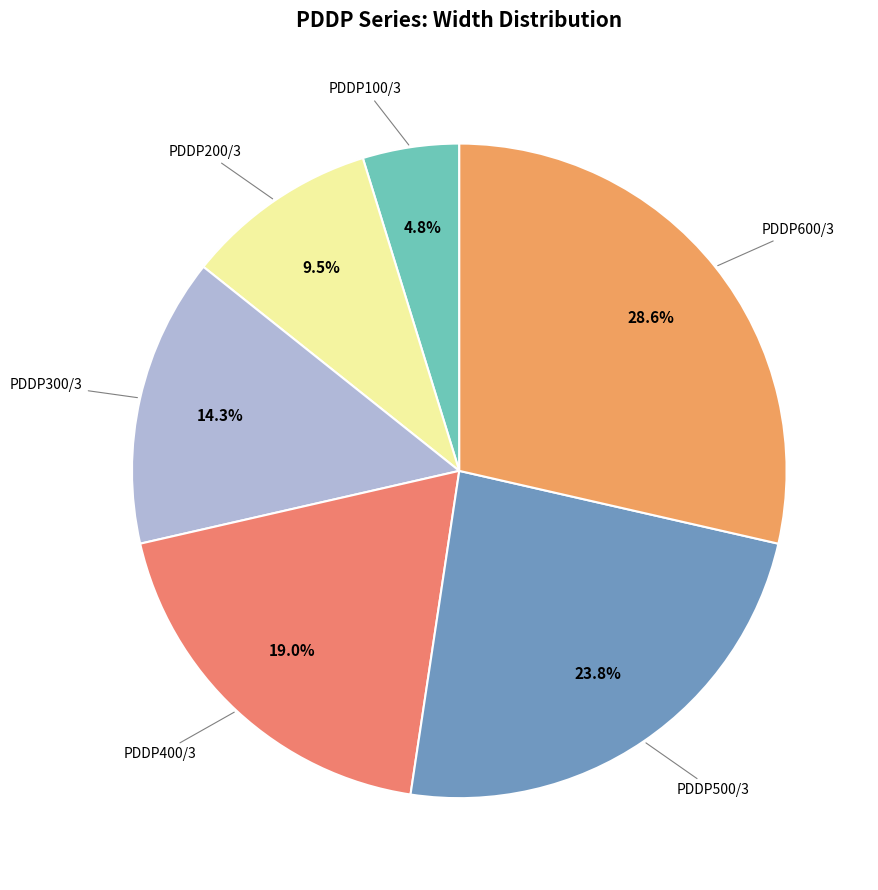

Which category has the smallest portion of the pie?

PDDP100/3